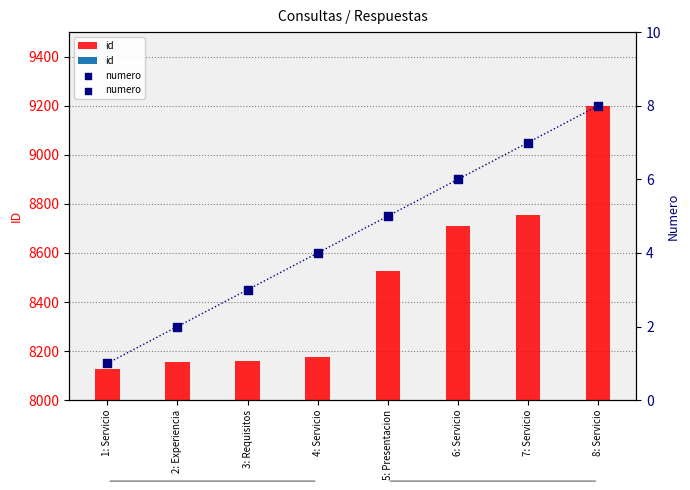

Is the value of id at 4: Servicio greater than the value of numero at 7: Servicio?

Yes